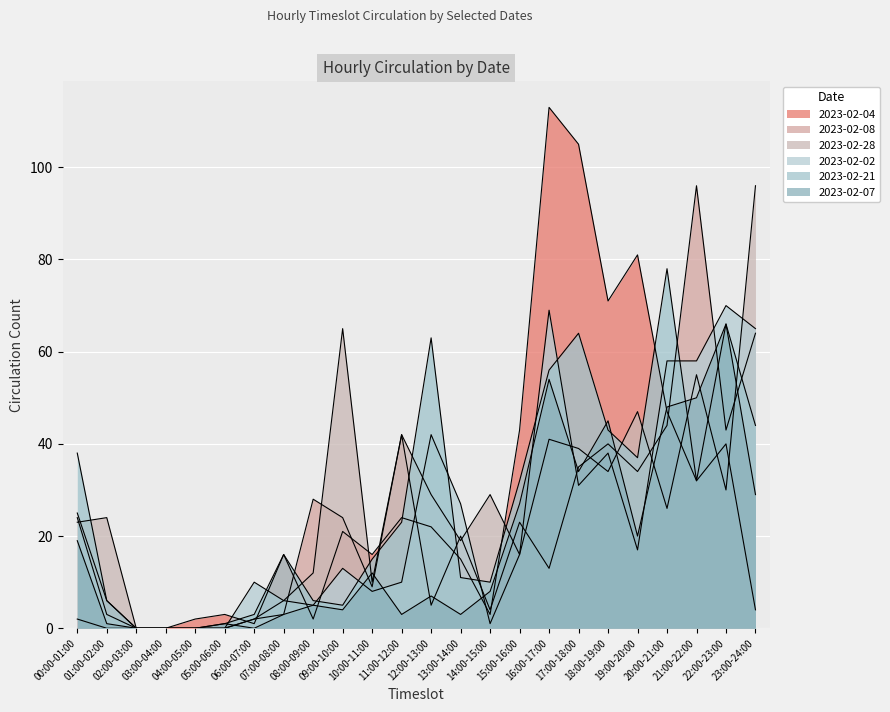

Which series ends up on top after the final intersection of 2023-02-02 and 2023-02-08?

2023-02-02